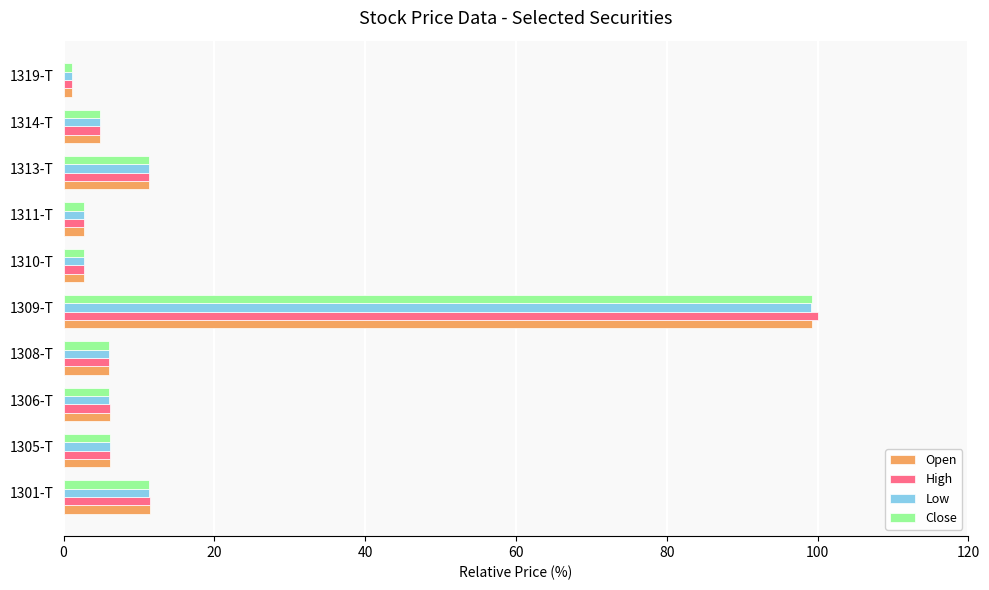

At which category is the sum across all series the highest?

1309-T